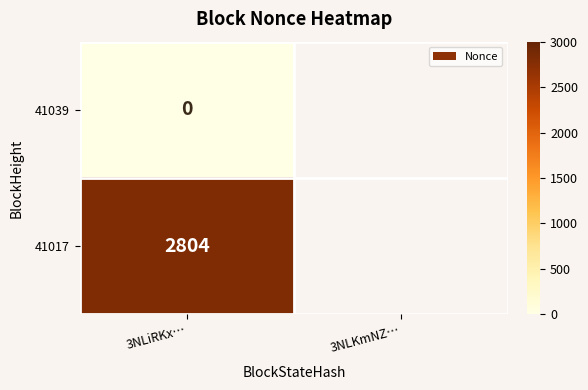

True or false: 41017 has a value of 3758 at 3NLiRKx….

False